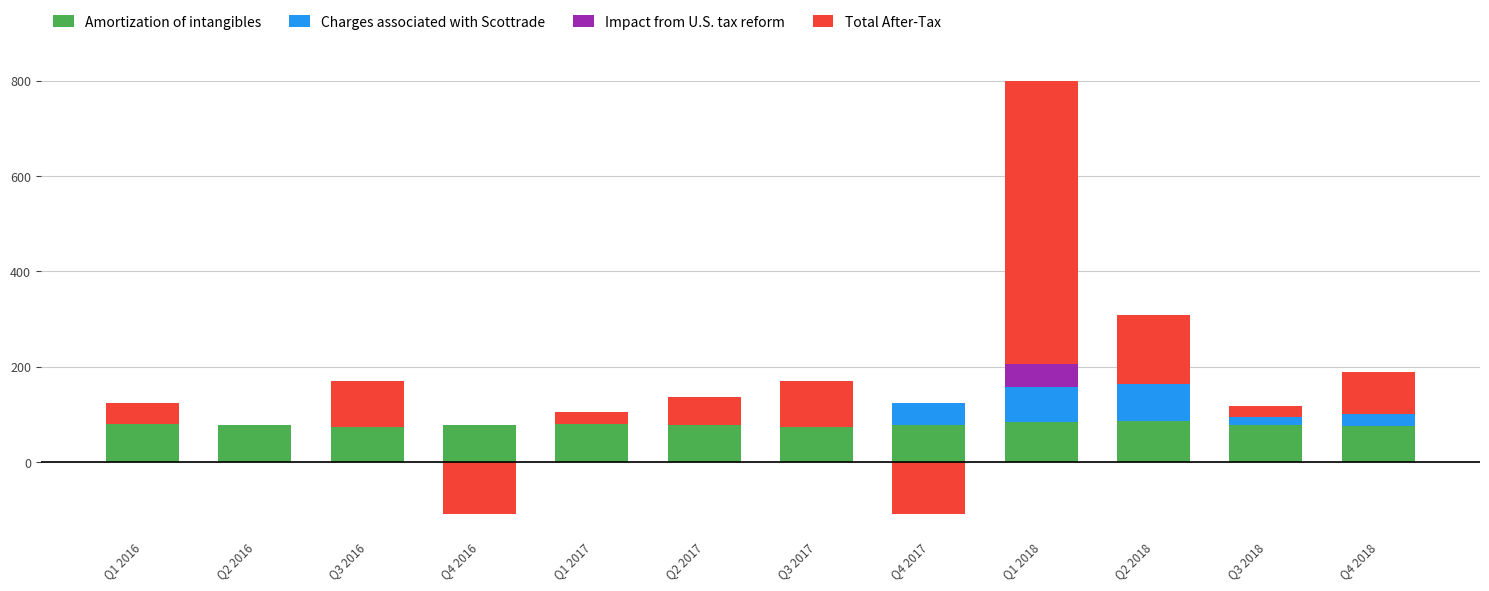

What is the label of the 7th bar from the left?

Q3 2017